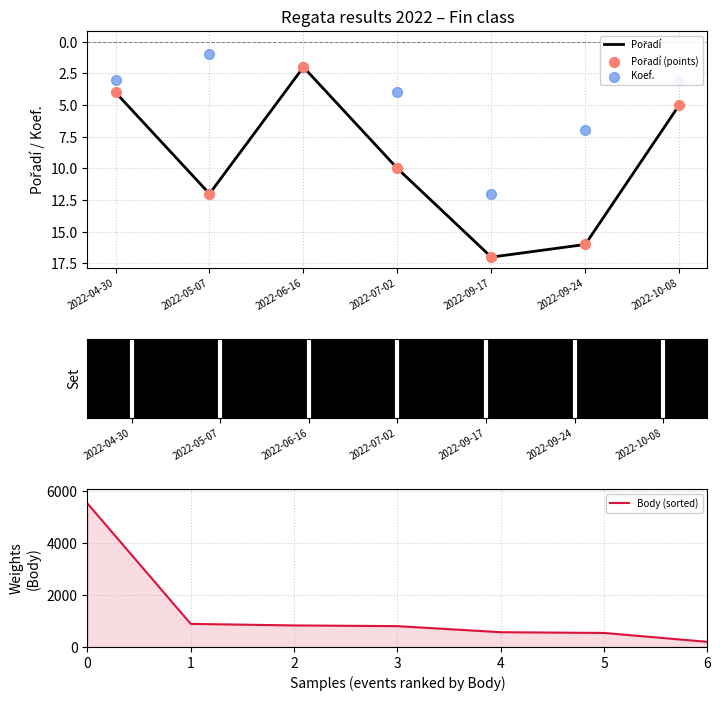

The value of Body (sorted) at 2 is 831. True or false?

True